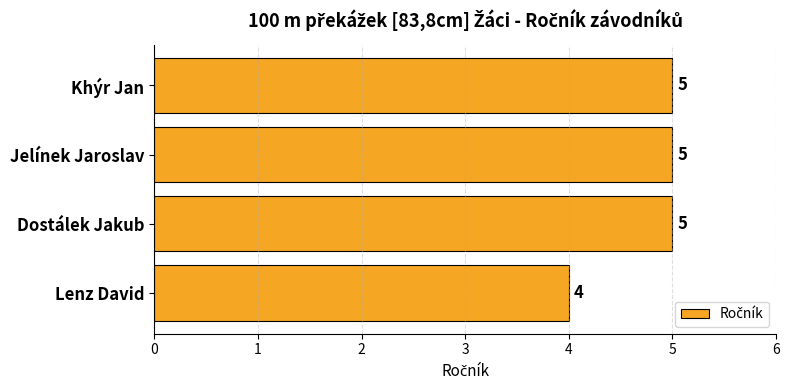

What is the average value?

5